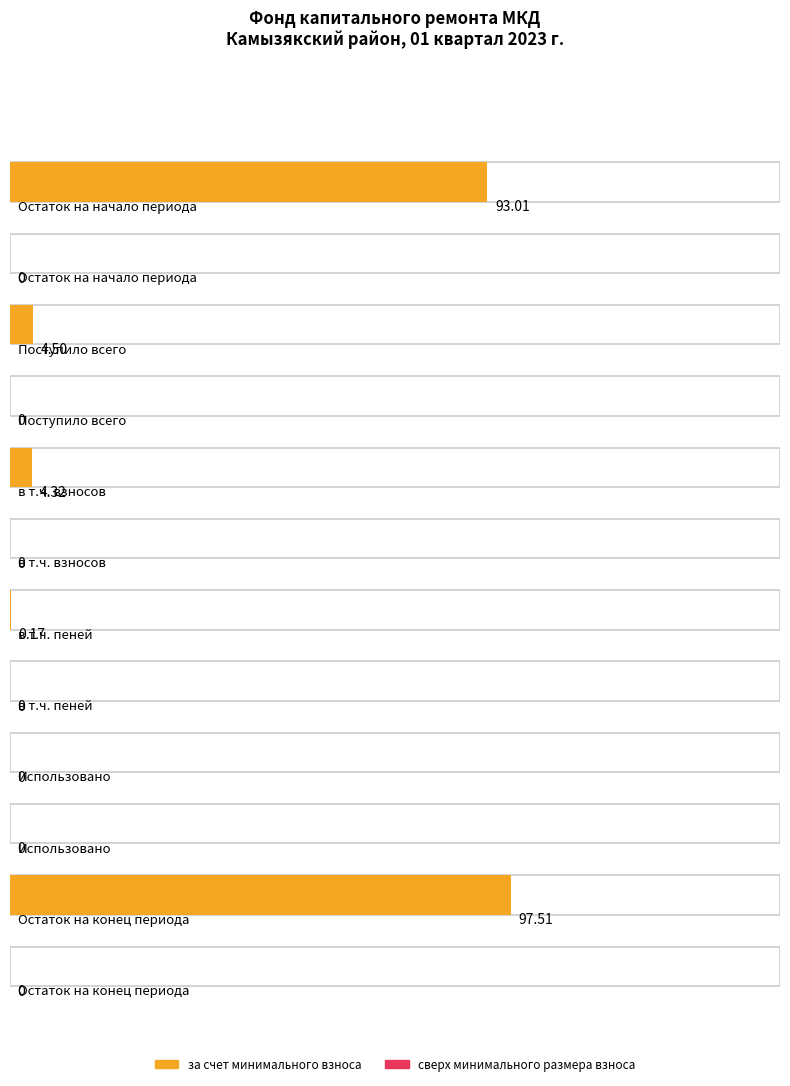

Reading left to right, extract all data points from this chart.

за счет минимального взноса: 93.0	4.5	4.3	0.2	0.0	97.5
сверх минимального размера взноса: 0.0	0.0	0.0	0.0	0.0	0.0